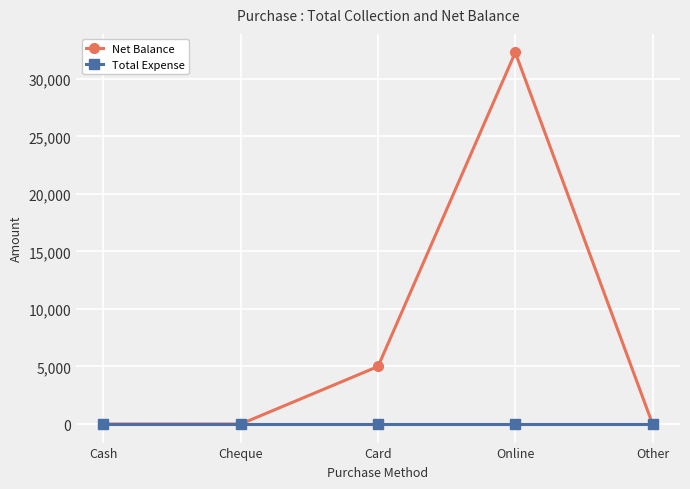

What is the highest value of the Net Balance series?

32300